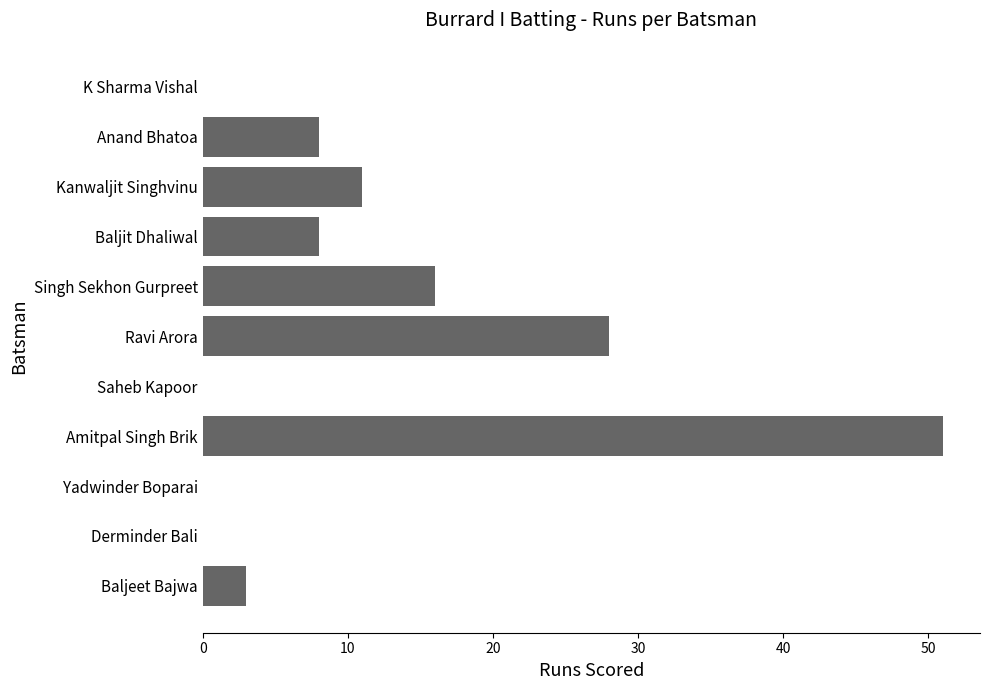

Count the number of categories in the chart.

11